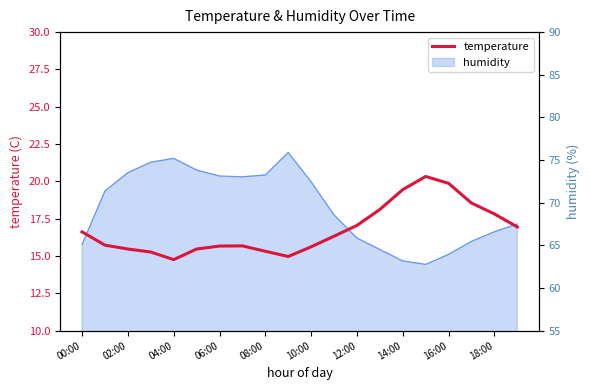

Where is the data nearest to the value 17?

12:00